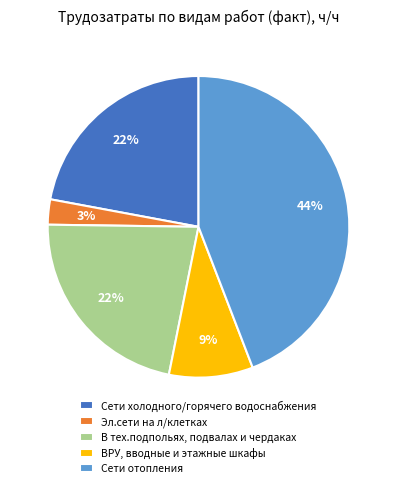

To the nearest percent, what portion does ВРУ, вводные и этажные шкафы represent?

9%